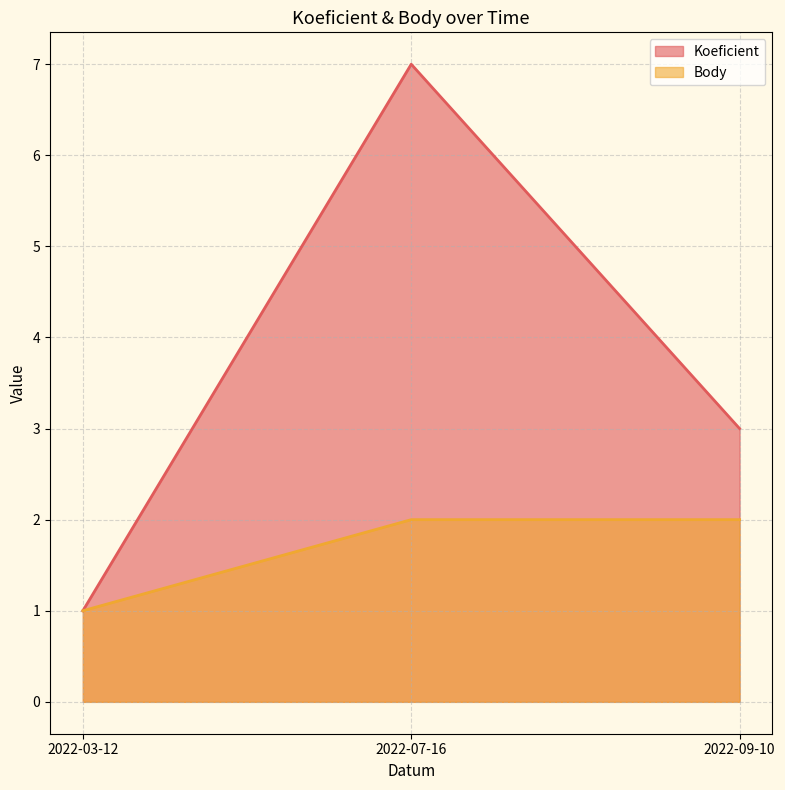

Is the value of Body at 2022-03-12 greater than the value of Koeficient at 2022-07-16?

No